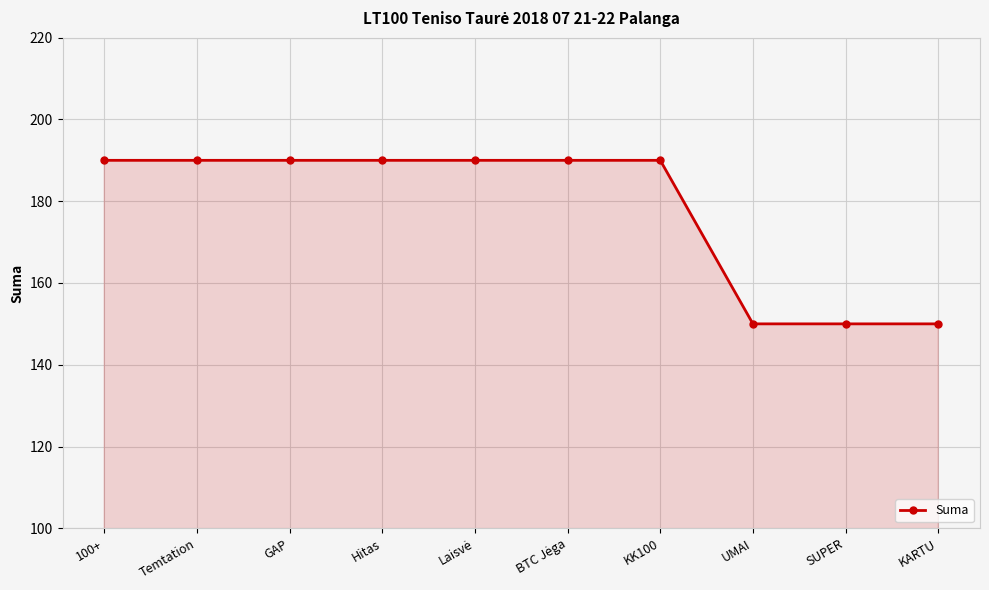

What is the difference between the values at KK100 and SUPER?

40